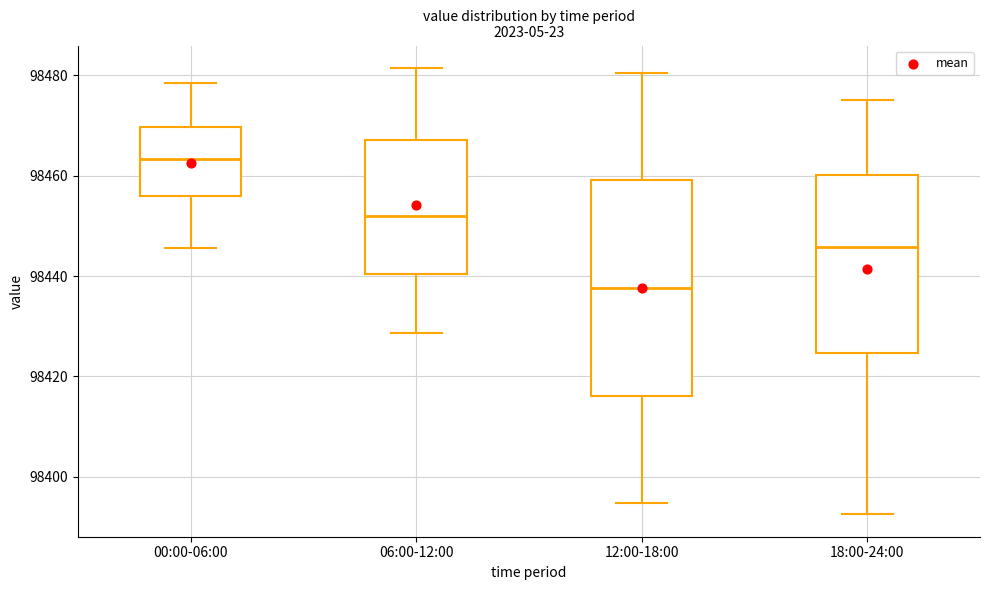

Which box has the highest median line?

00:00-06:00